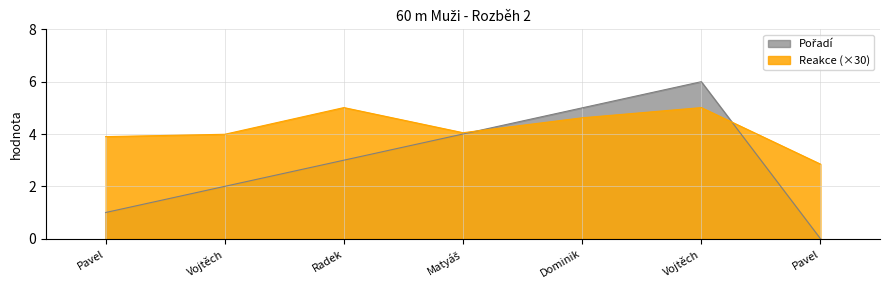

How many data points in Reakce are less than 4?

3